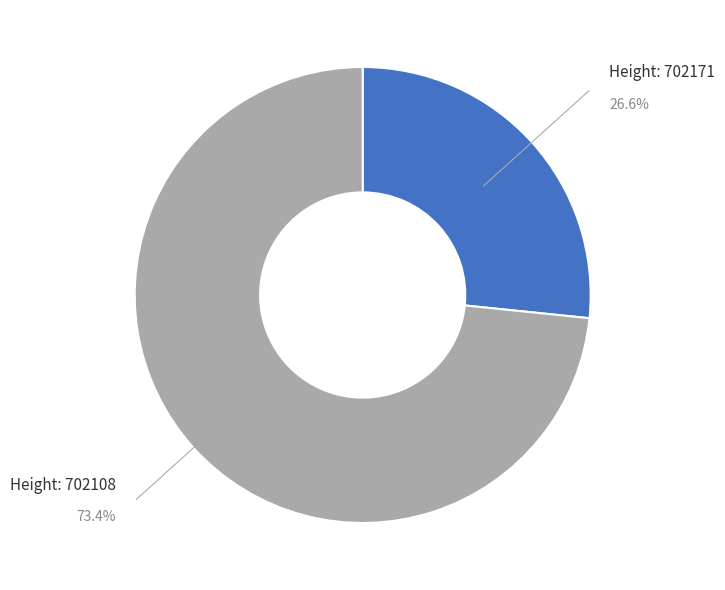

Does any single category account for the majority?

Yes